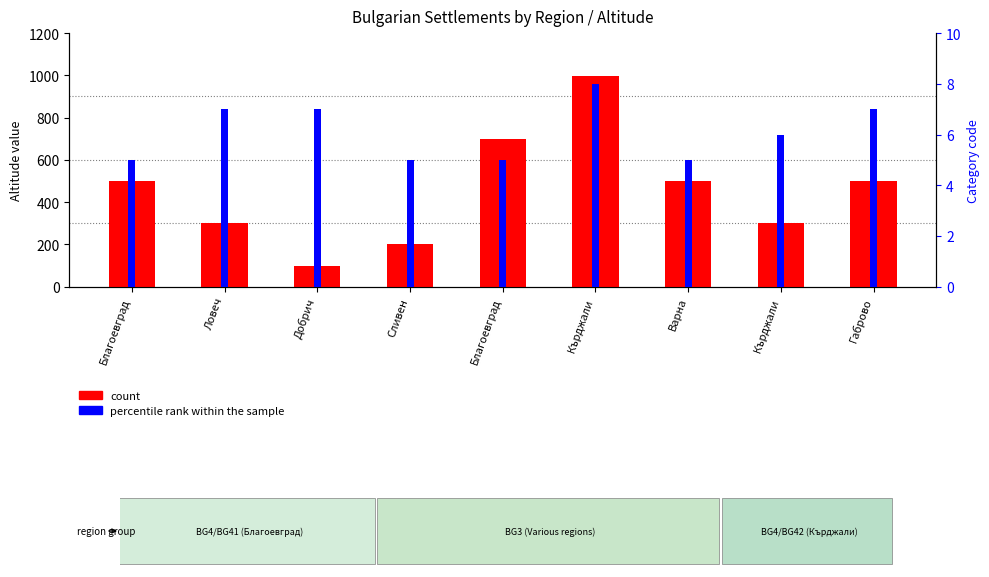

At which label does count first exceed 500?

Благоевград